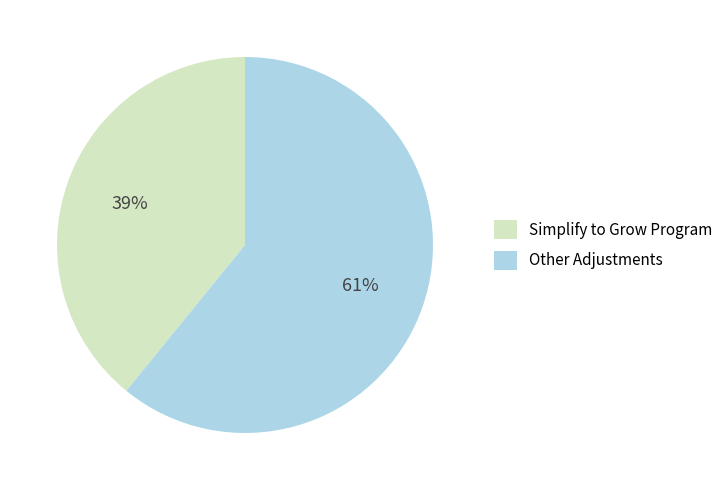

Does any single category account for the majority?

Yes